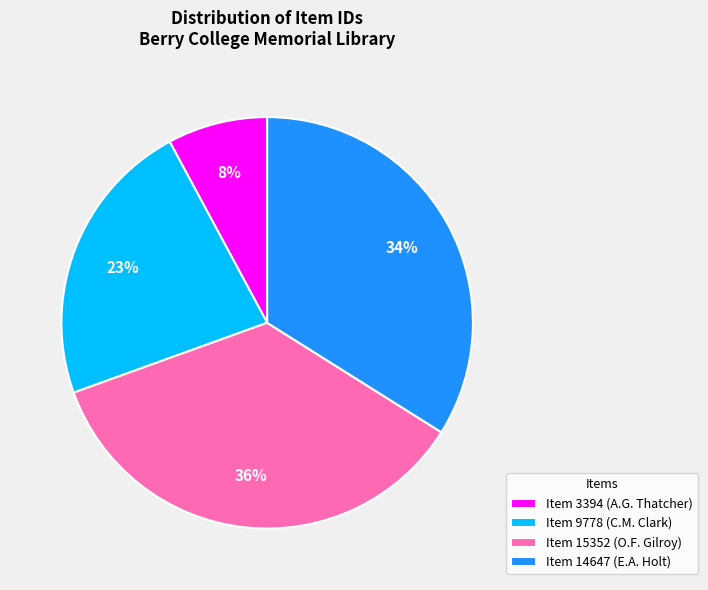

Rank the categories by value from highest to lowest.

Item 15352 (O.F. Gilroy), Item 14647 (E.A. Holt), Item 9778 (C.M. Clark), Item 3394 (A.G. Thatcher)